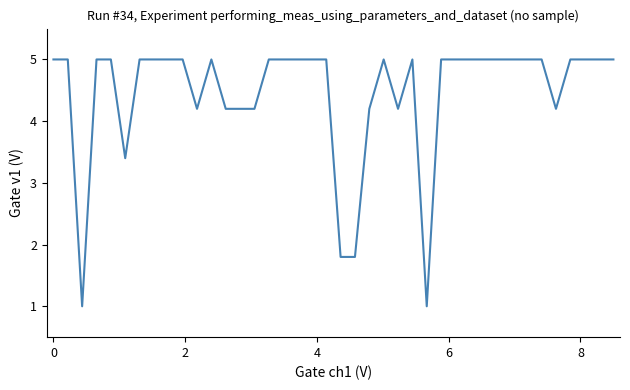

True or false: the data has more than 1 interior local peaks.

True